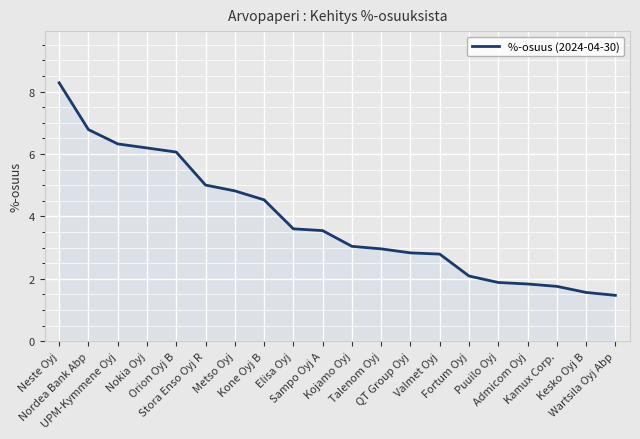

What is the average value?

3.9